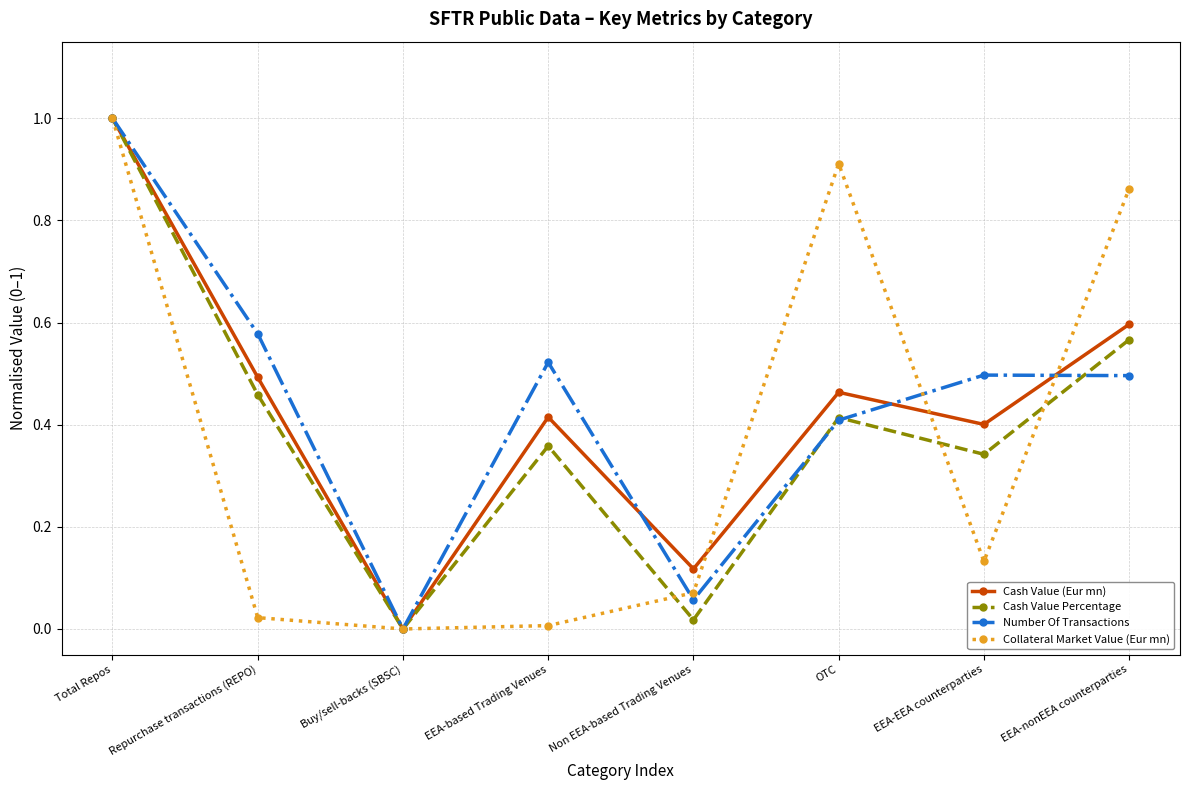

True or false: Collateral Market Value (Eur mn) has a value of 0.6 at OTC.

False